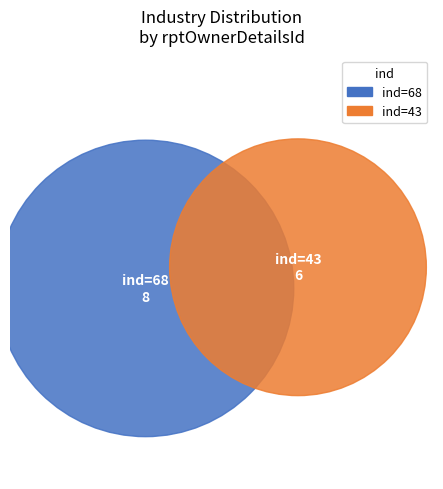

To the nearest percent, what percentage of the pie is 68?

57%